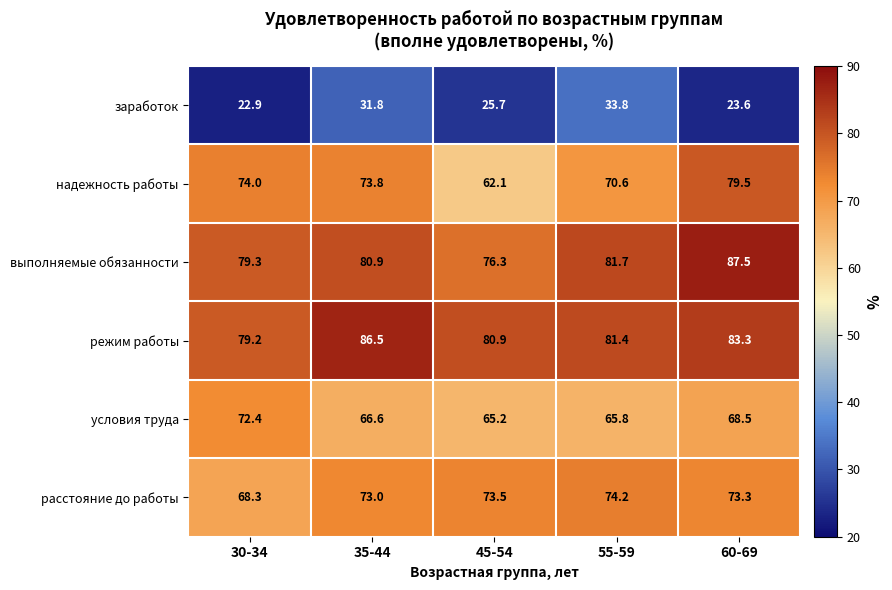

Which label corresponds to the smallest value in the chart?

30-34